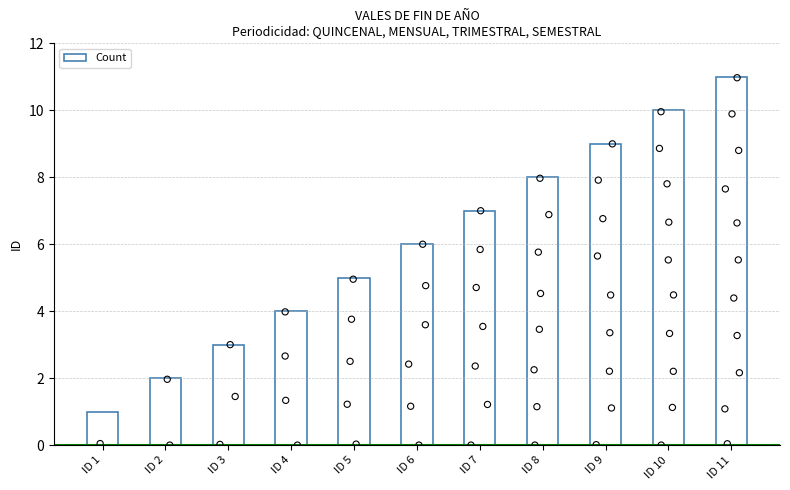

Which has a higher value, ID 9 or ID 4?

ID 9